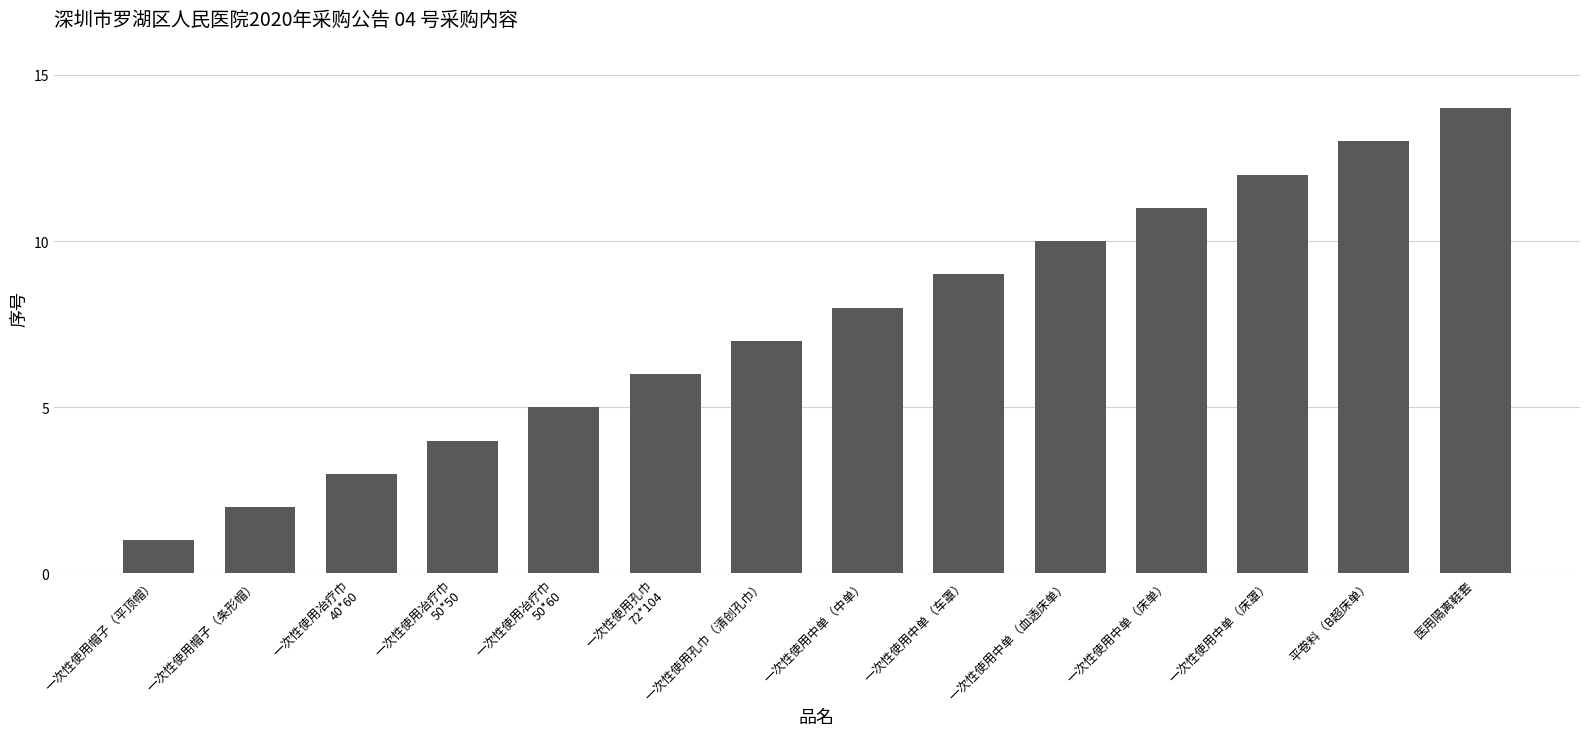

Reading left to right, list all the values displayed in this chart.

1	2	3	4	5	6	7	8	9	10	11	12	13	14